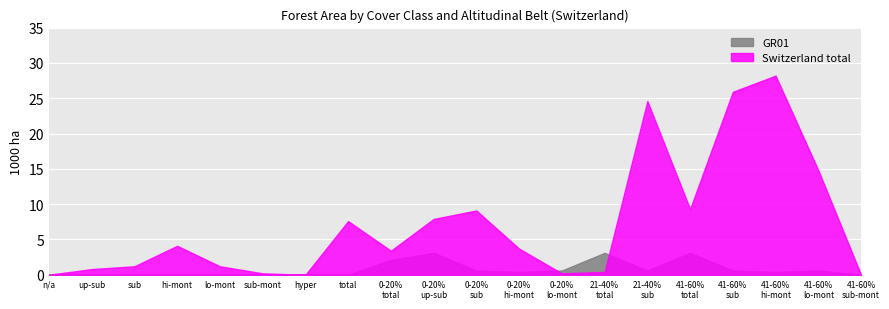

Which category has the lowest value across all series?

n/a